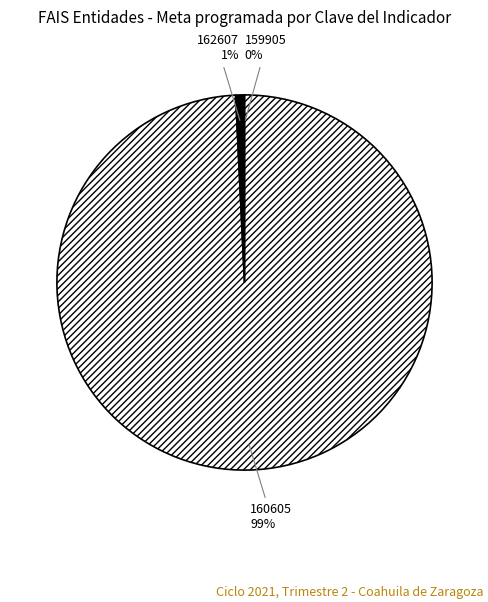

Which slice is the largest?

160605